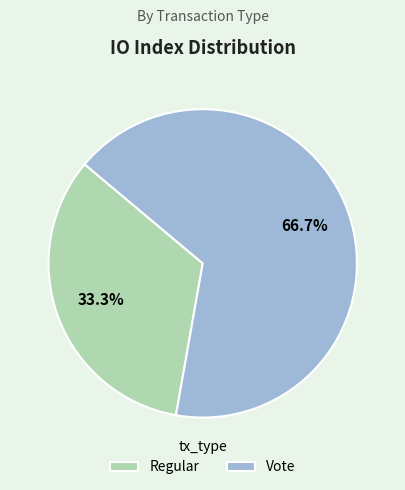

The Regular slice represents 21% of the pie. True or false?

False